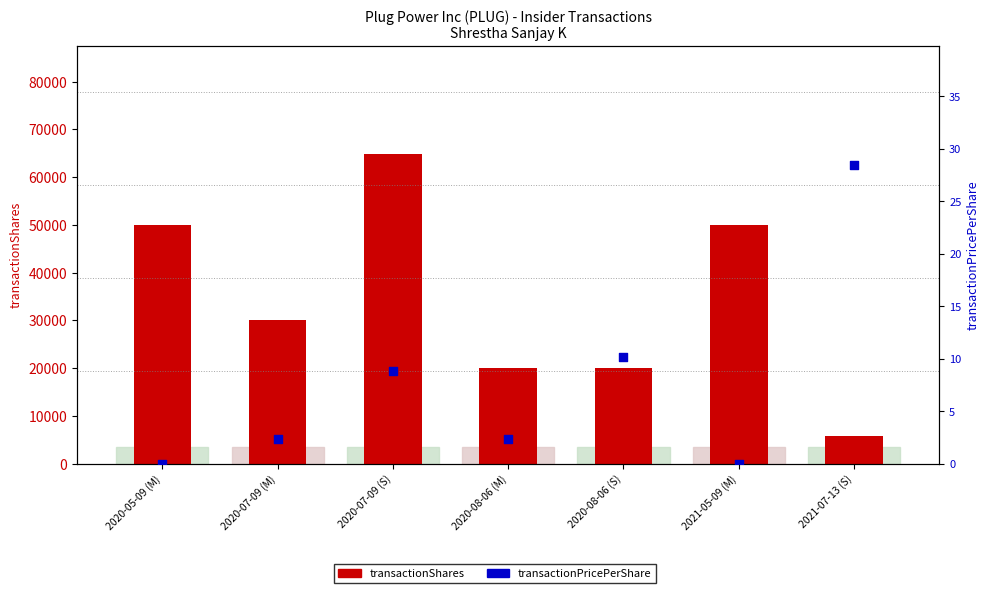

Which series reaches the maximum Y coordinate?

transactionShares